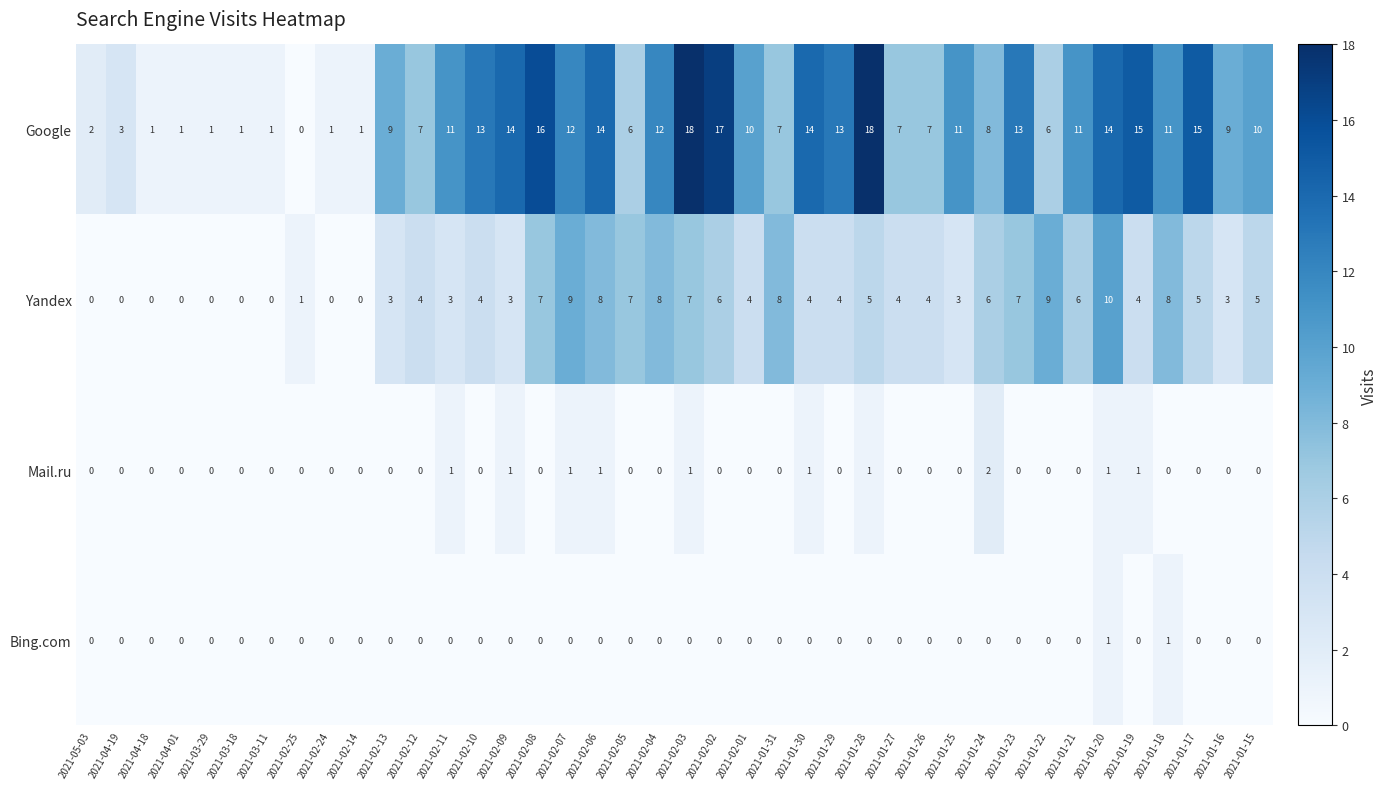

What is the approximate value of Google at 2021-02-09?

14